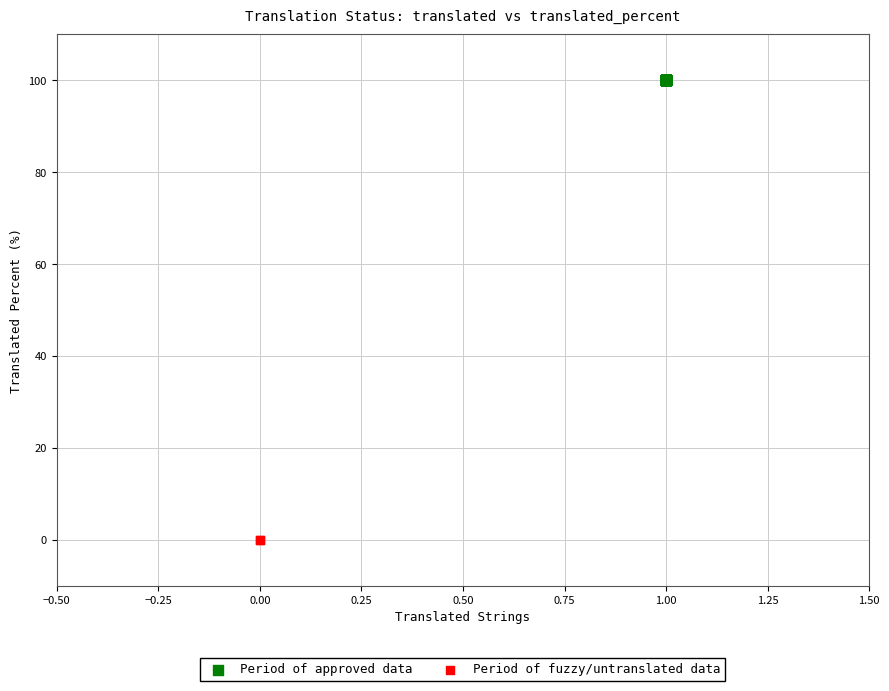

What are all the series names shown in the legend?

Period of approved data, Period of fuzzy/untranslated data